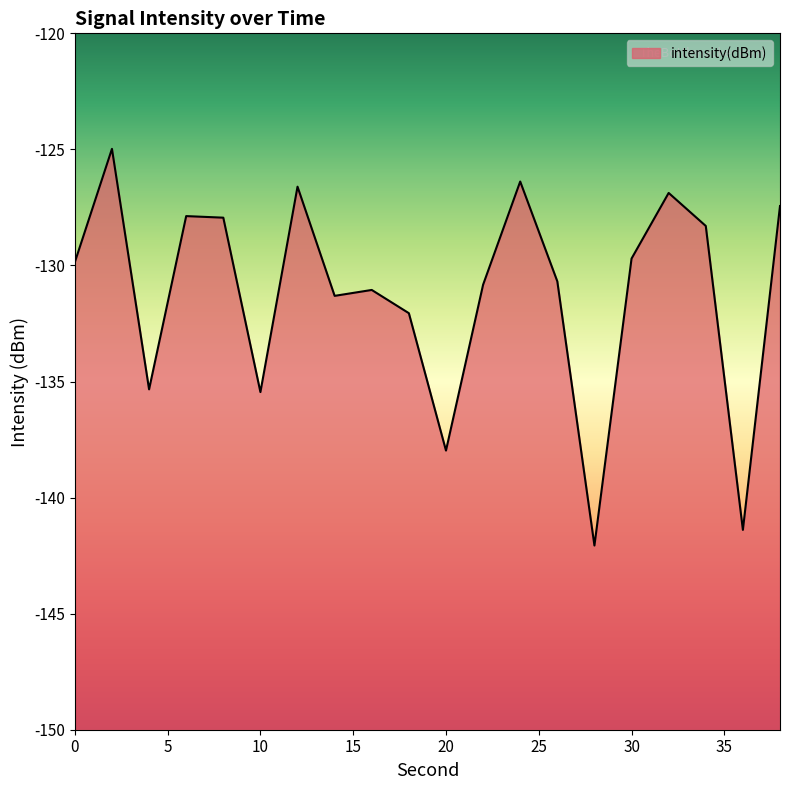

How many data points are less than -129?

12